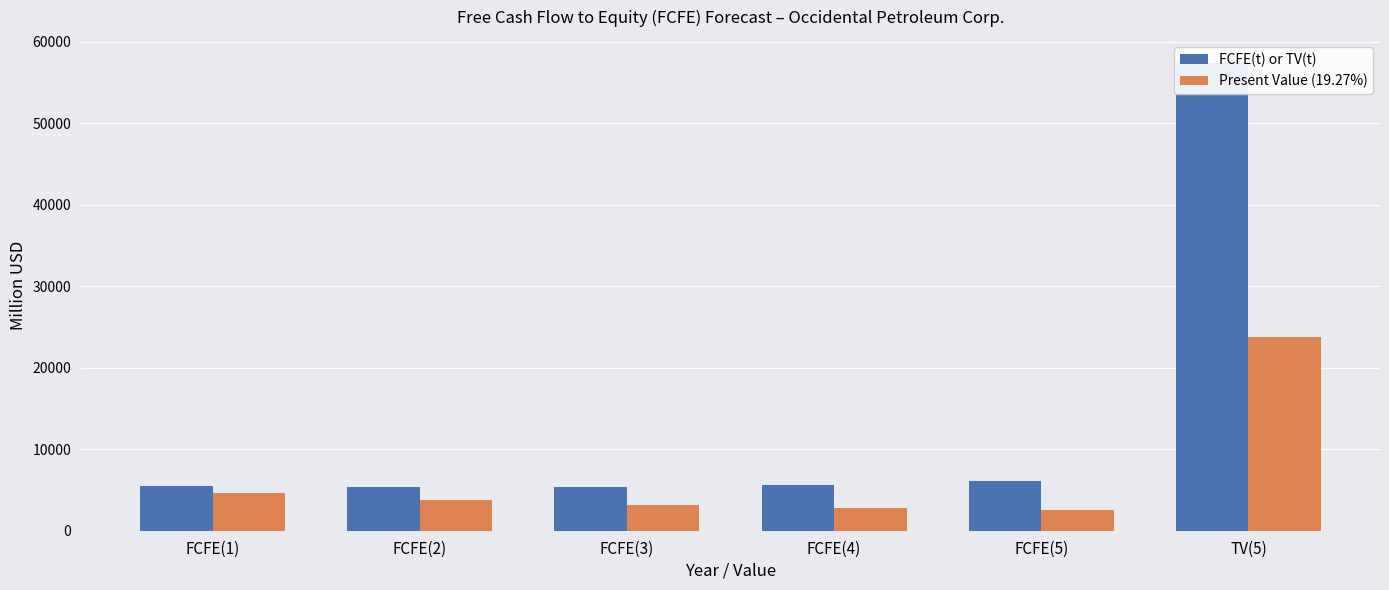

How many data points in Present Value (19.27%) are less than 3769?

3